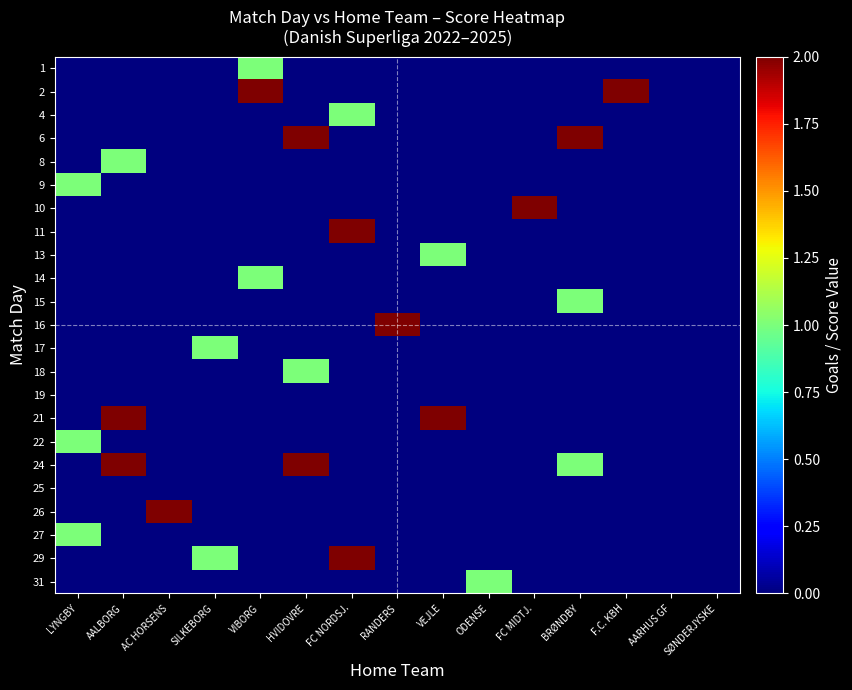

Between FC NORDSJ. and RANDERS, which is larger?

FC NORDSJ.